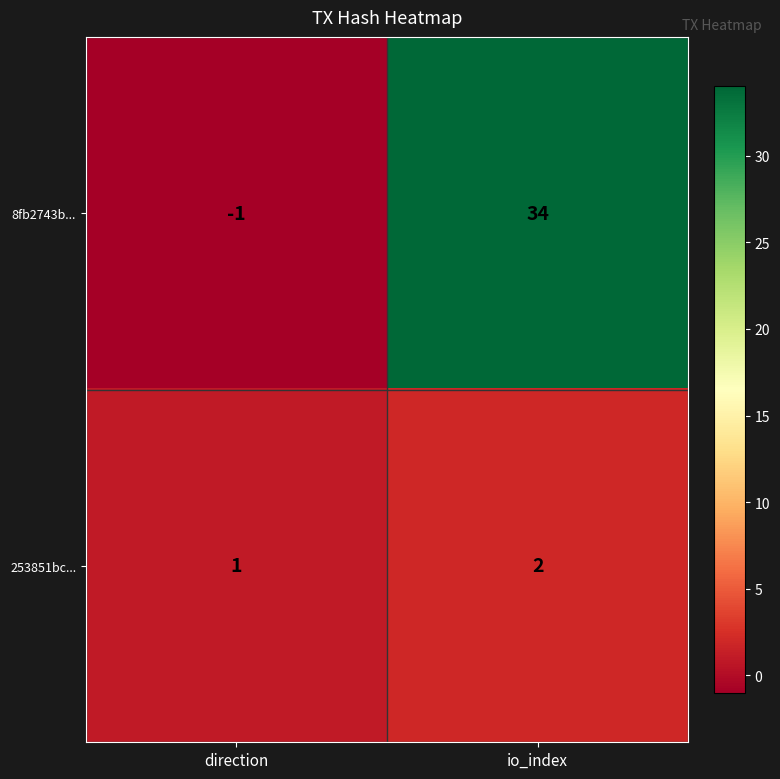

Reading left to right, list all the values displayed in this chart.

8fb2743b...: direction=-1	io_index=34
253851bc...: direction=1	io_index=2